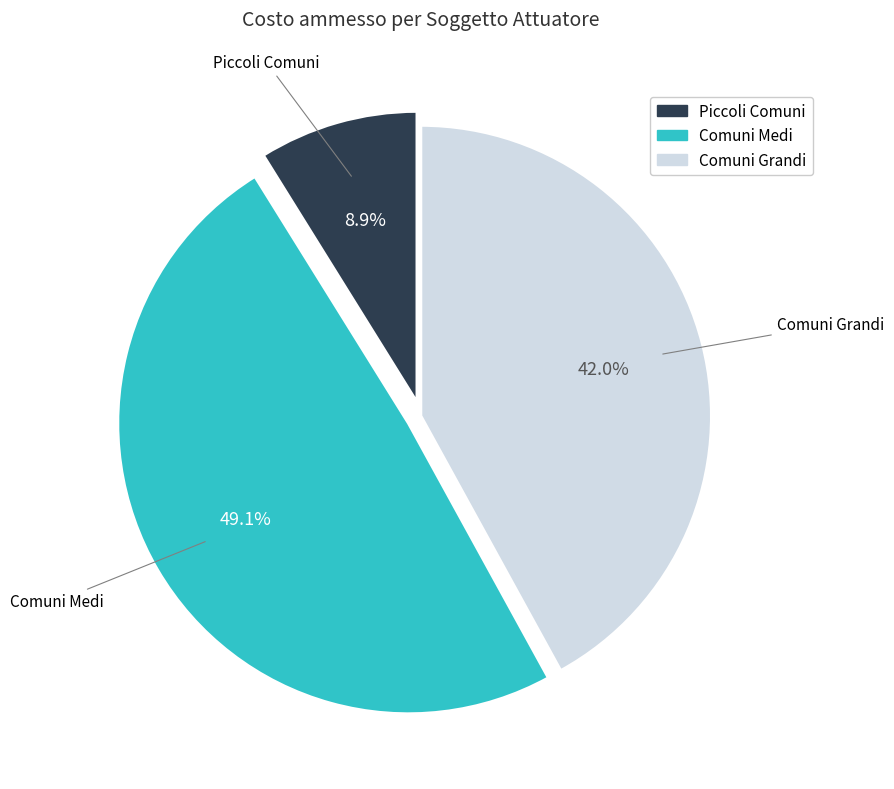

Is there any slice that represents more than half of the pie?

No